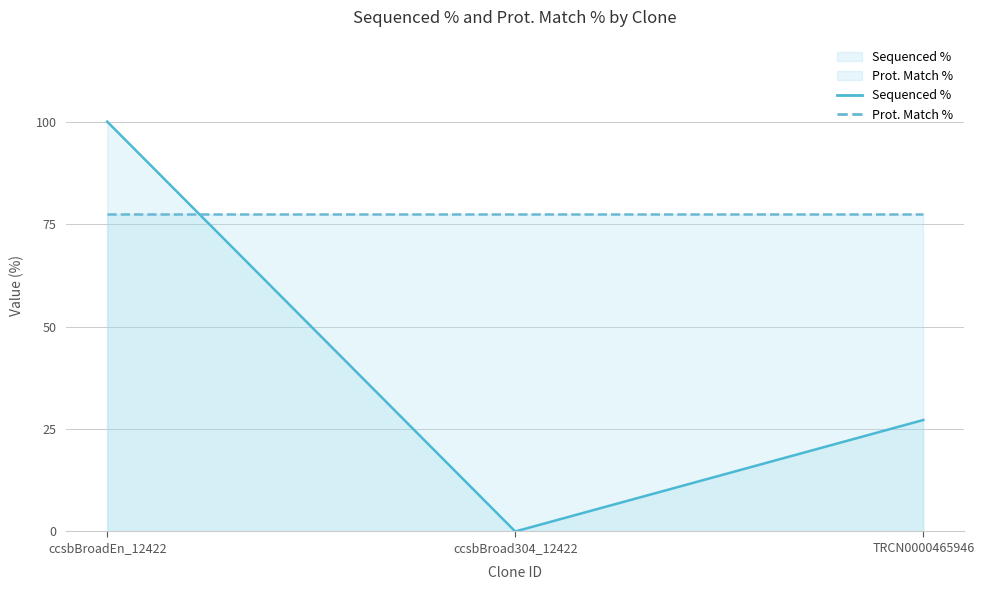

List the labels in order of value, smallest first.

ccsbBroad304_12422, TRCN0000465946, ccsbBroadEn_12422